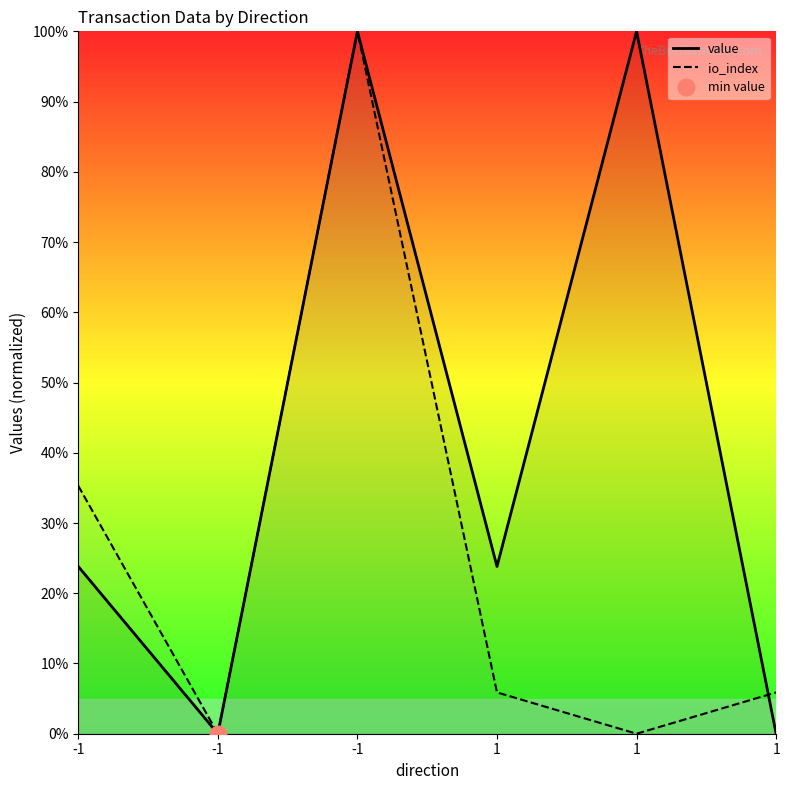

Which label corresponds to the smallest value in the chart?

-1